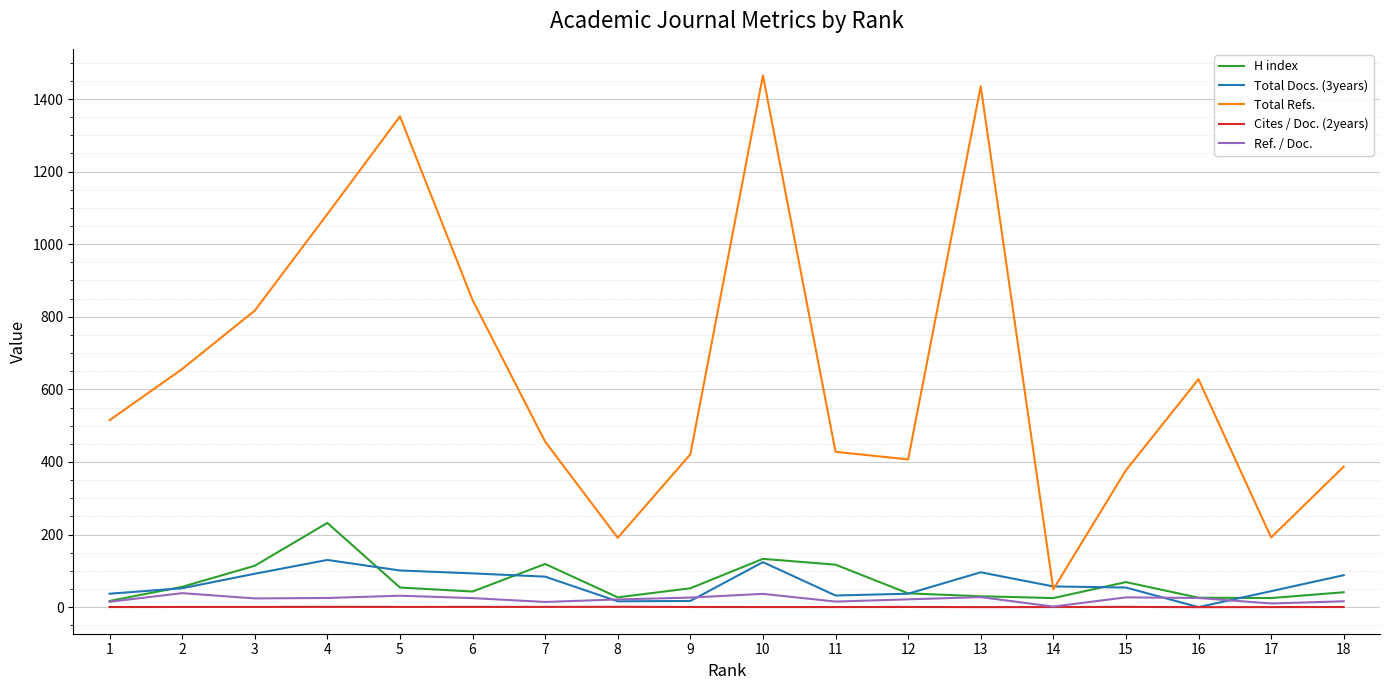

What is the greatest value displayed?

1465.0